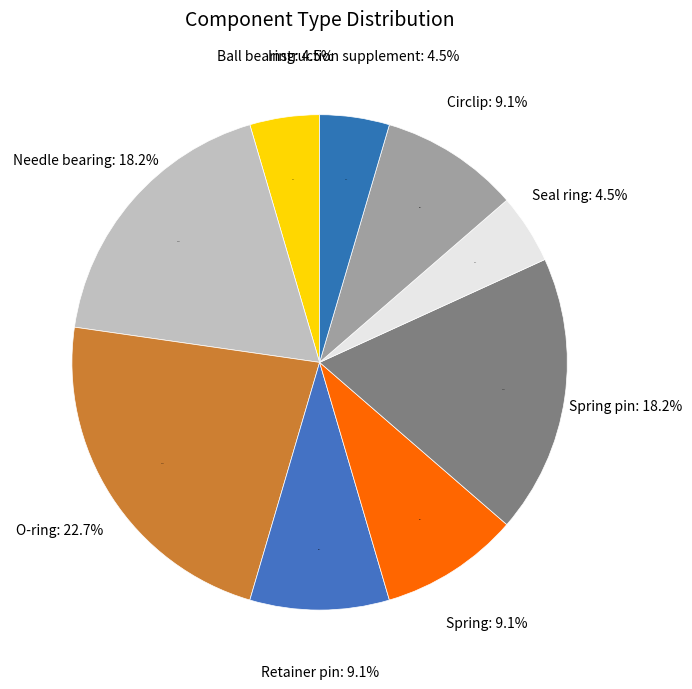

Does any single category account for the majority?

No